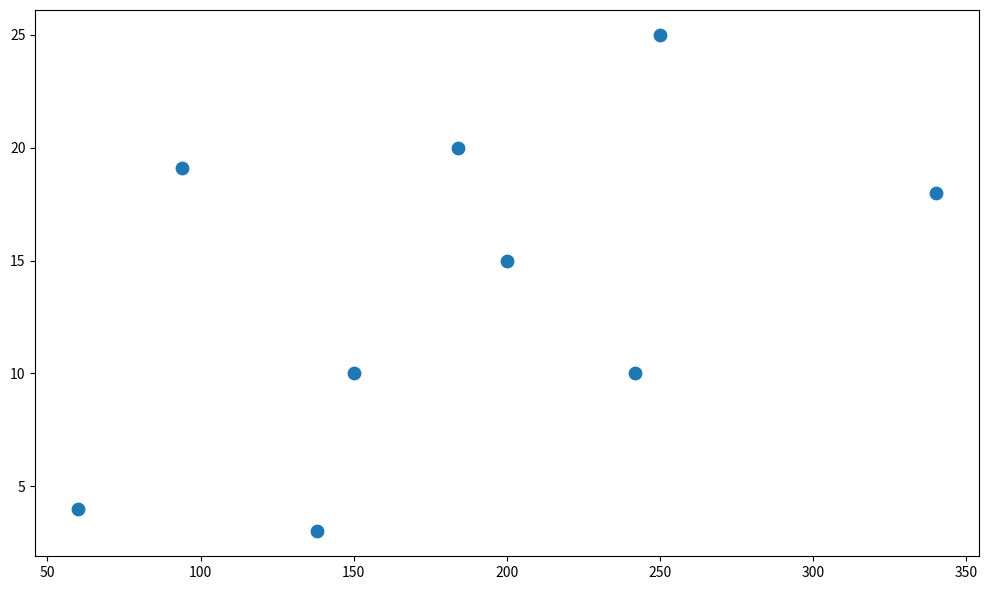

What is the average Y value?

13.8